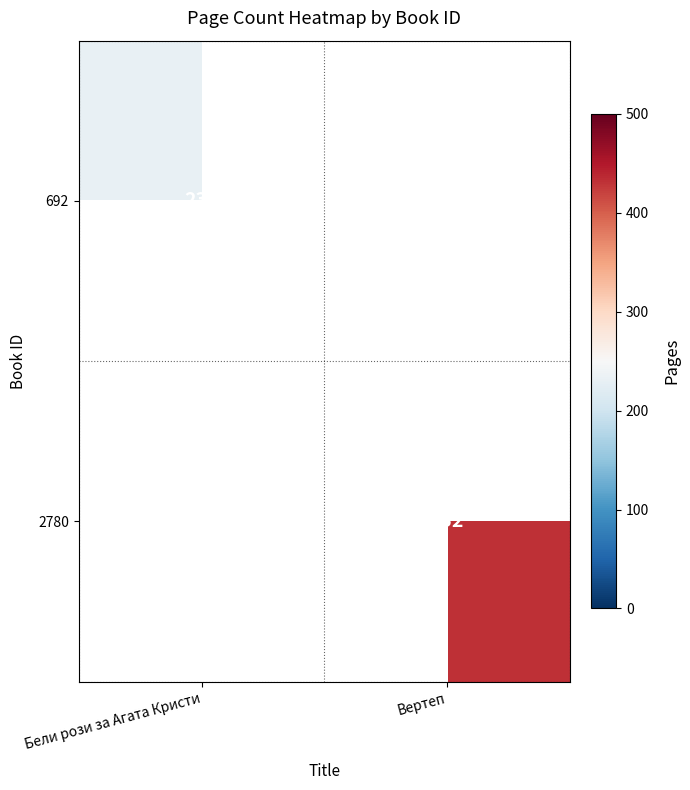

True or false: 2780 has a value of 432 at Вертеп.

True